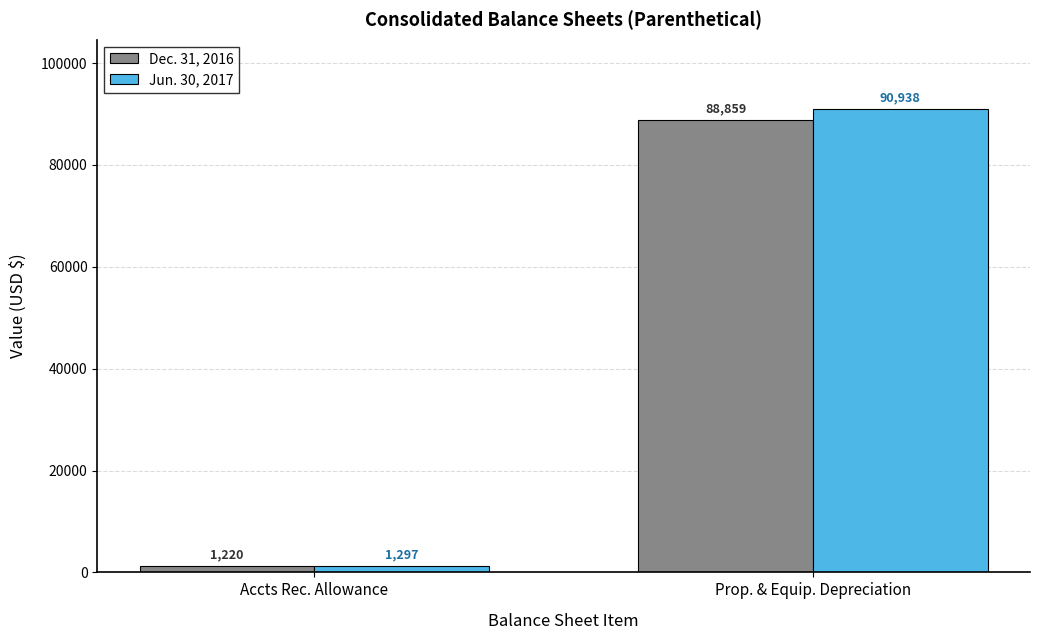

How many data points in Jun. 30, 2017 are less than 90938?

1